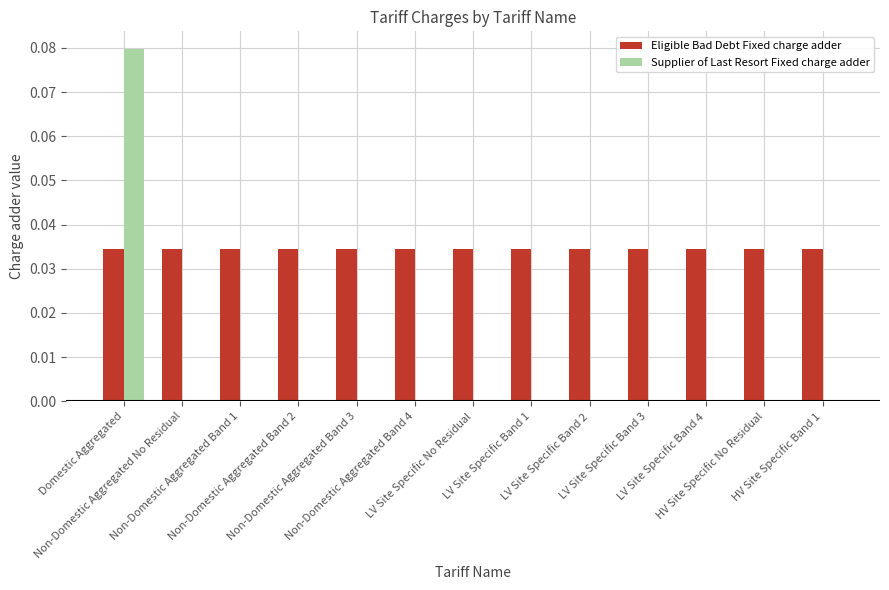

Which series has the largest total across all categories?

Eligible Bad Debt Fixed charge adder